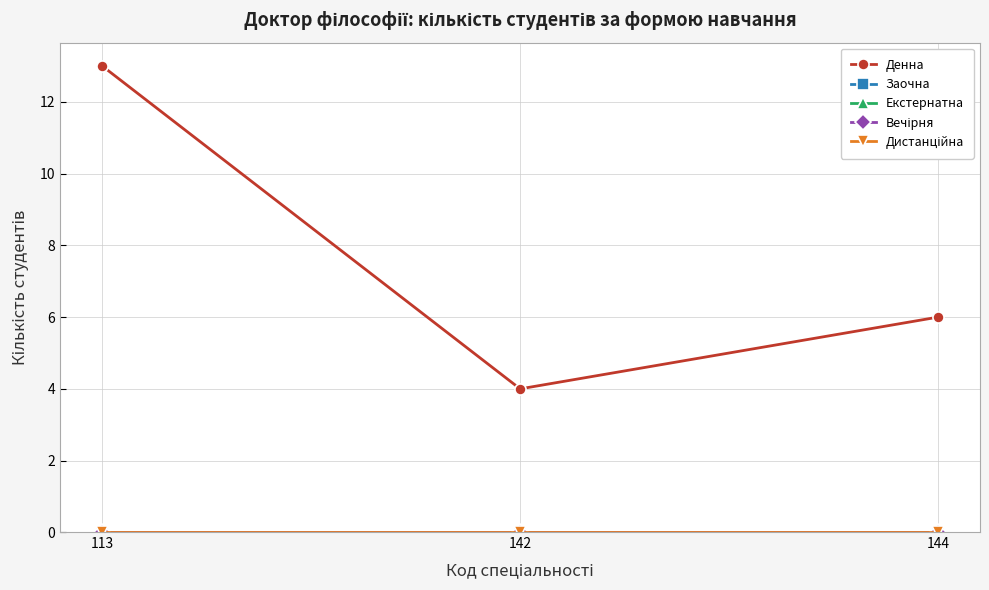

Reading left to right, what are all the values shown in this chart?

Денна: 113=13	142=4	144=6
Заочна: 113=0	142=0	144=0
Екстернатна: 113=0	142=0	144=0
Вечірня: 113=0	142=0	144=0
Дистанційна: 113=0	142=0	144=0